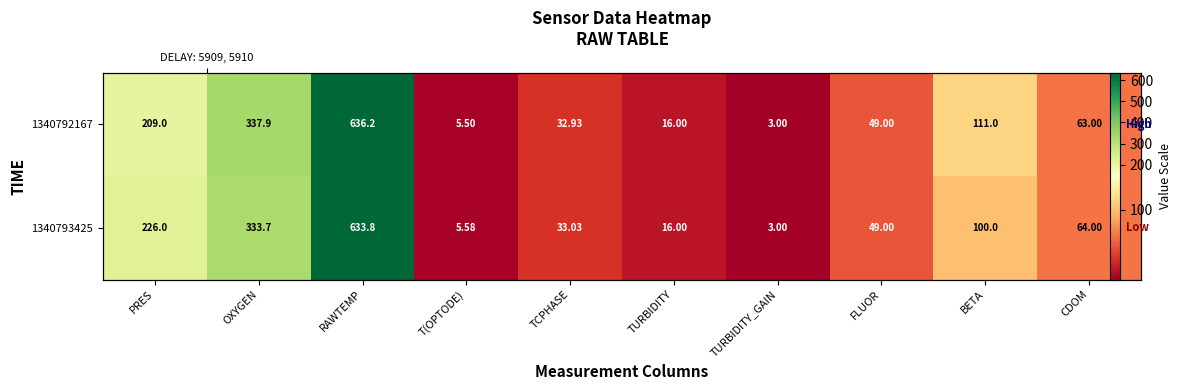

List the series in order of their overall mean, highest first.

1340793425, 1340792167